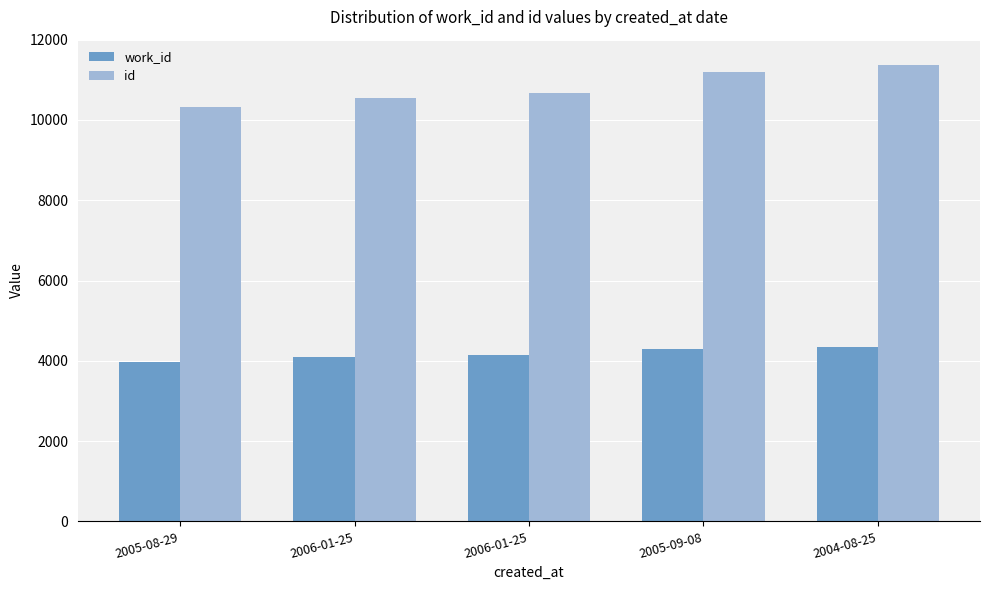

What are all the series names shown in the legend?

work_id, id